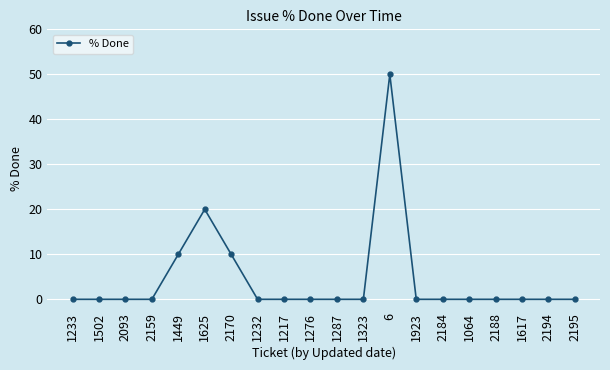

How many lines are shown in the chart?

1